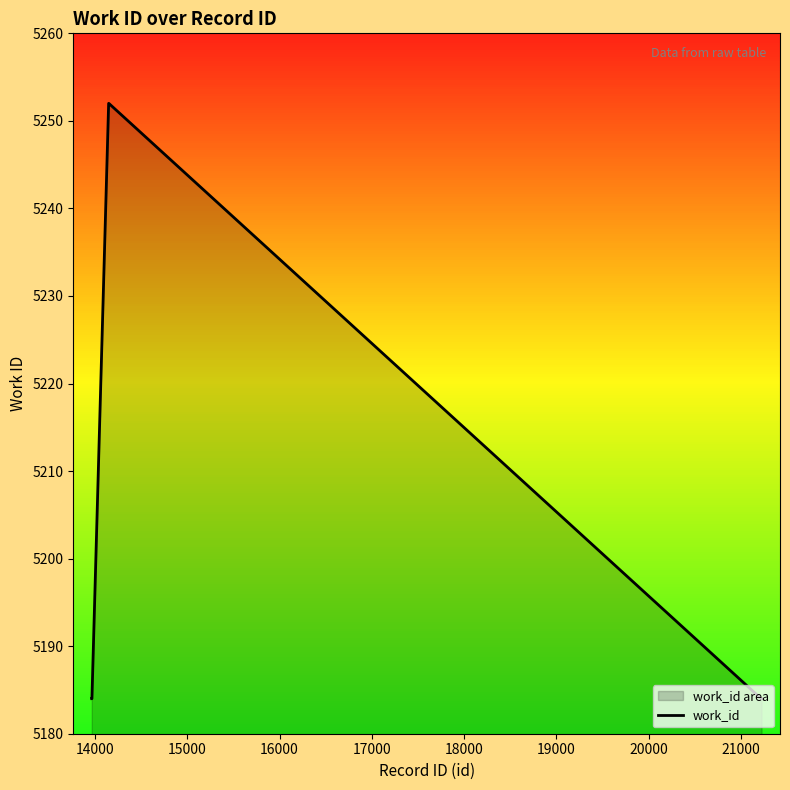

Count the number of values greater than 5184.

3